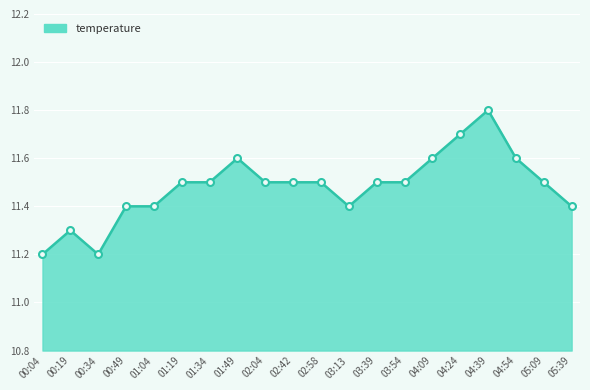

What is the difference between the values at 00:34 and 02:58?

0.3